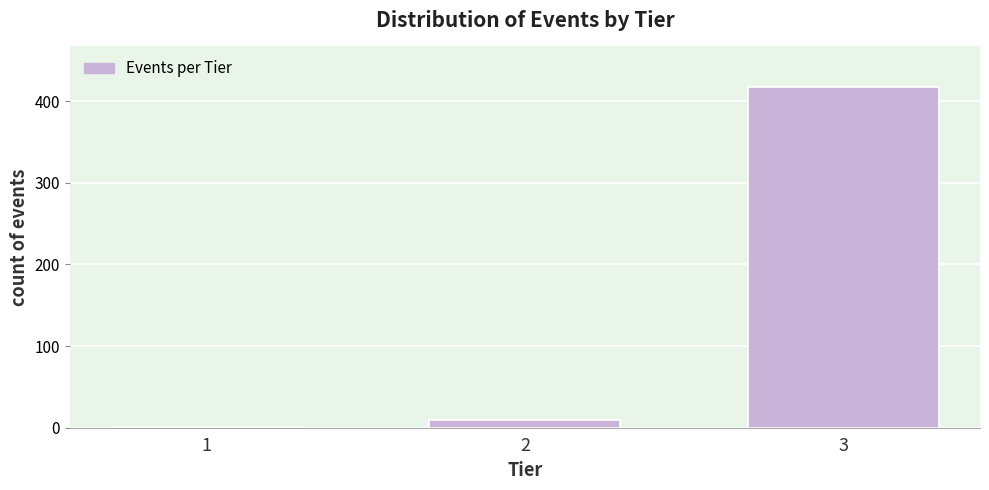

Reading right to left, extract all data points from this chart.

3=417	2=9	1=1